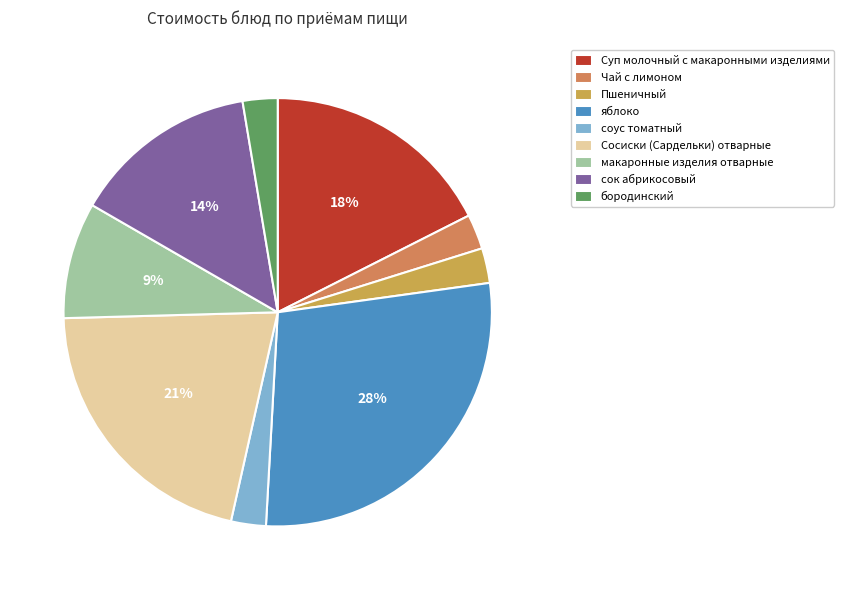

To the nearest percent, what percentage of the pie is Чай с лимоном?

3%